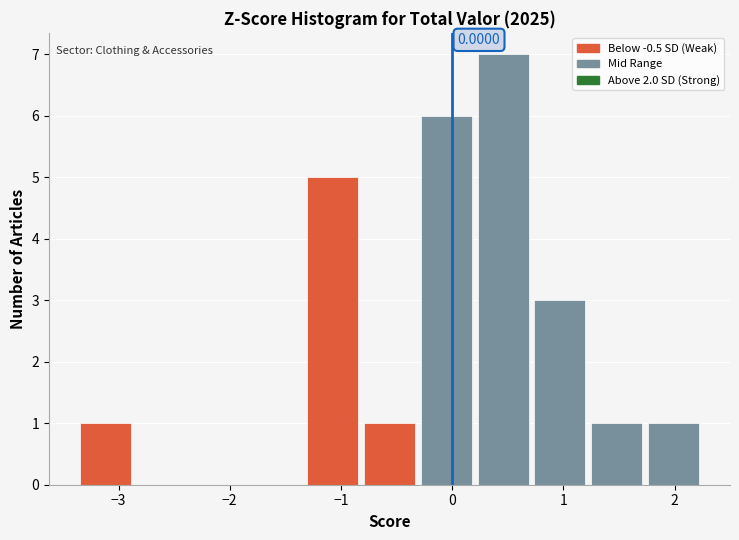

Which range on the x-axis has the tallest bar?

0.2 to 0.7